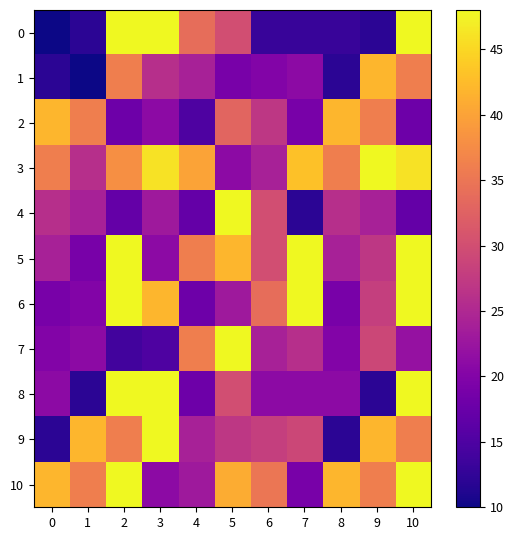

Reading right to left, extract all data points from this chart.

0: 10=54	9=12	8=13	7=13	6=13	5=30	4=34	3=54	2=54	1=12	0=1
1: 10=36	9=42	8=12	7=21	6=20	5=19	4=24	3=26	2=36	1=0	0=12
2: 10=18	9=36	8=42	7=19	6=27	5=33	4=15	3=21	2=18	1=36	0=42
3: 10=46	9=58	8=36	7=43	6=24	5=21	4=40	3=46	2=38	1=26	0=36
4: 10=17	9=24	8=26	7=12	6=30	5=54	4=17	3=23	2=17	1=24	0=26
5: 10=54	9=27	8=24	7=58	6=30	5=42	4=36	3=21	2=54	1=19	0=24
6: 10=55	9=28	8=19	7=48	6=34	5=23	4=18	3=42	2=55	1=20	0=19
7: 10=22	9=29	8=20	7=26	6=24	5=58	4=36	3=15	2=14	1=21	0=20
8: 10=54	9=12	8=21	7=21	6=21	5=30	4=18	3=54	2=54	1=12	0=21
9: 10=36	9=42	8=12	7=29	6=28	5=27	4=24	3=58	2=36	1=42	0=12
10: 10=50	9=36	8=42	7=19	6=35	5=41	4=23	3=21	2=50	1=36	0=42